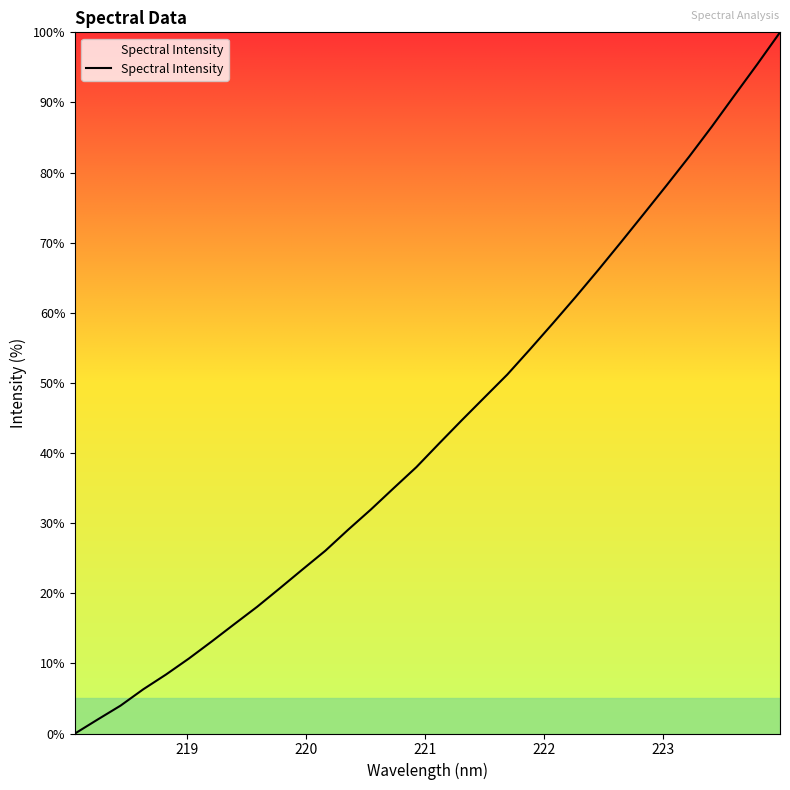

What is the maximum value shown in the chart?

100.0